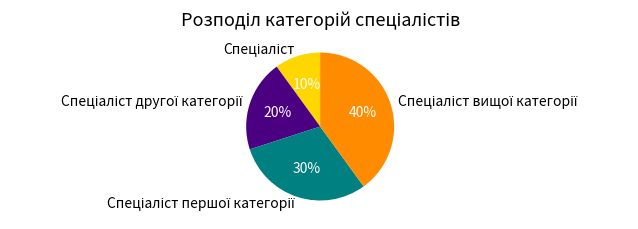

To the nearest percent, what is the difference between the largest and smallest slice percentages?

30%